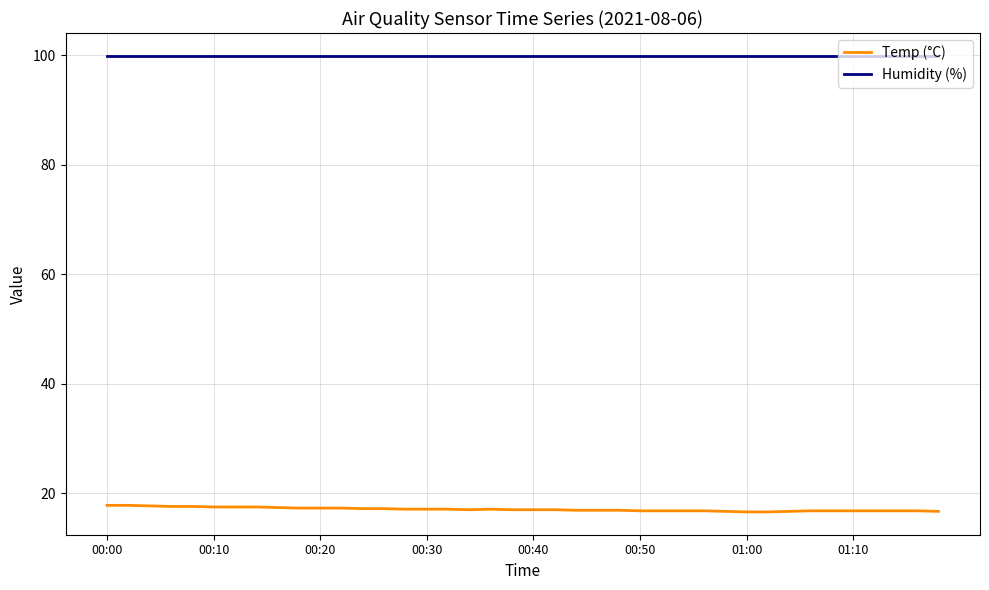

Which series has the largest range (max minus min)?

Temp (°C)